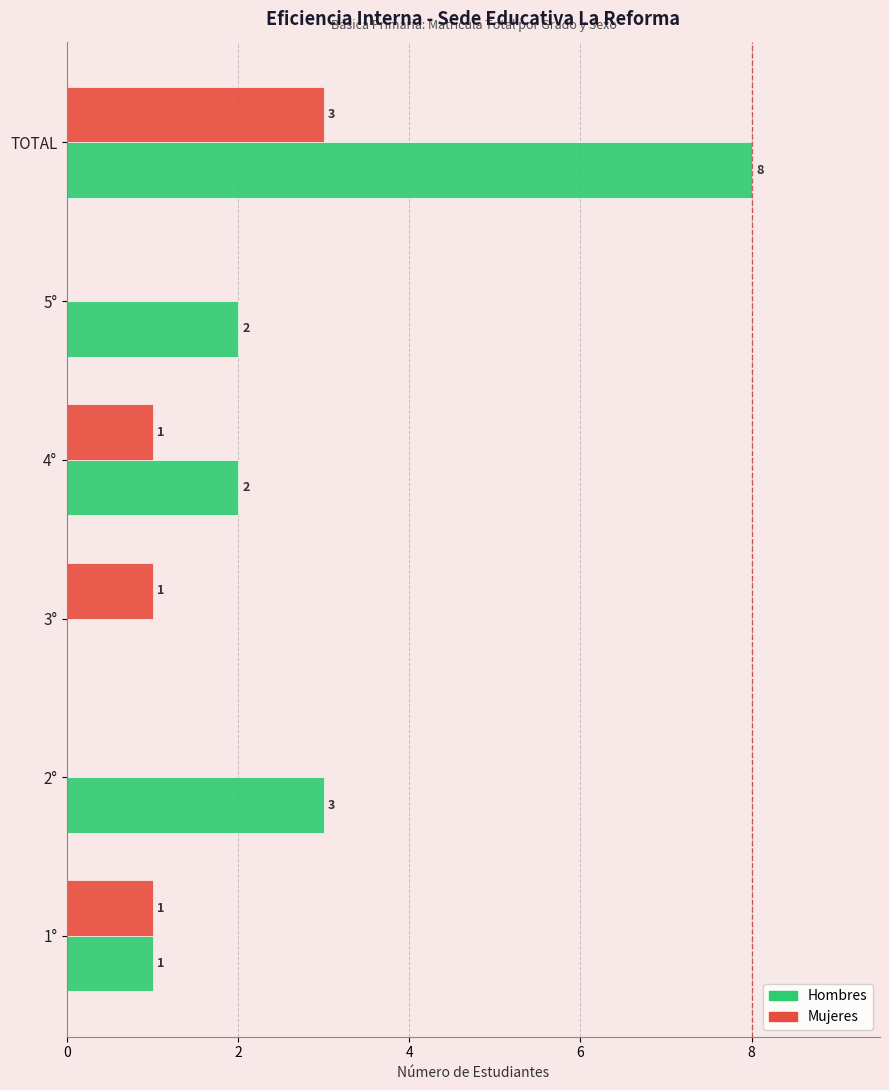

At which category is the sum across all series the highest?

TOTAL